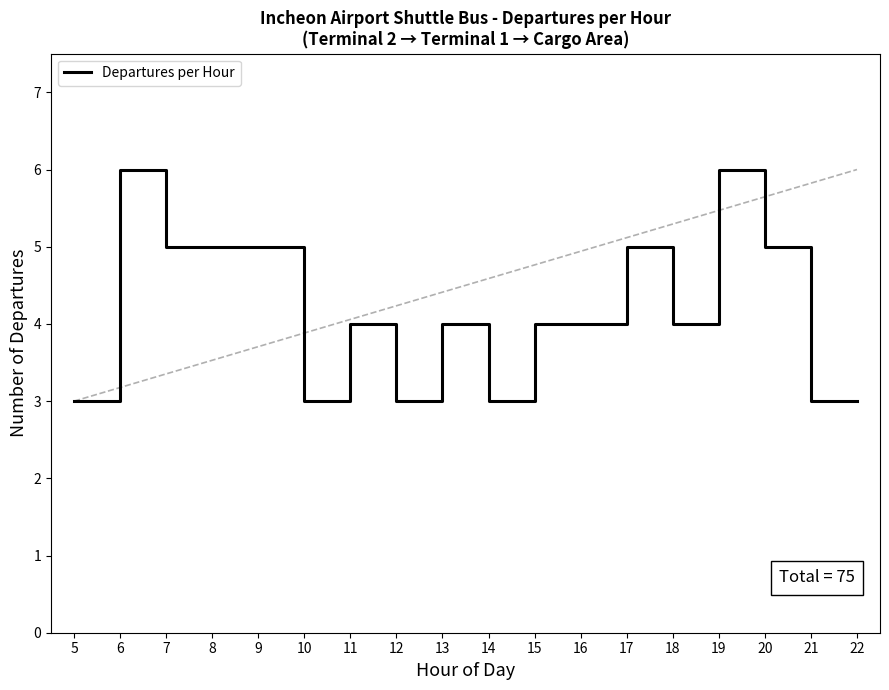

Approximately how many times larger is the value at 10 compared to 19?

0.5